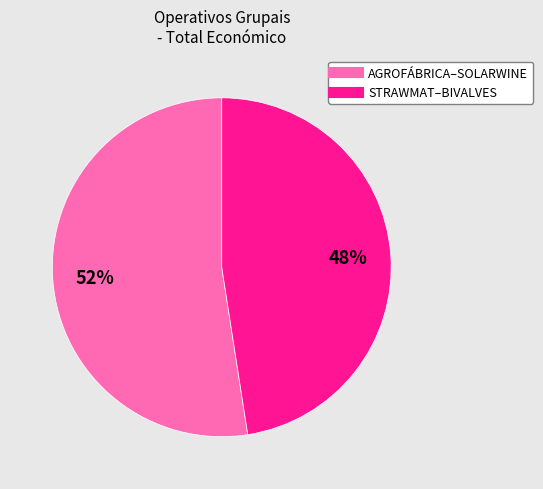

Does any single category account for the majority?

Yes